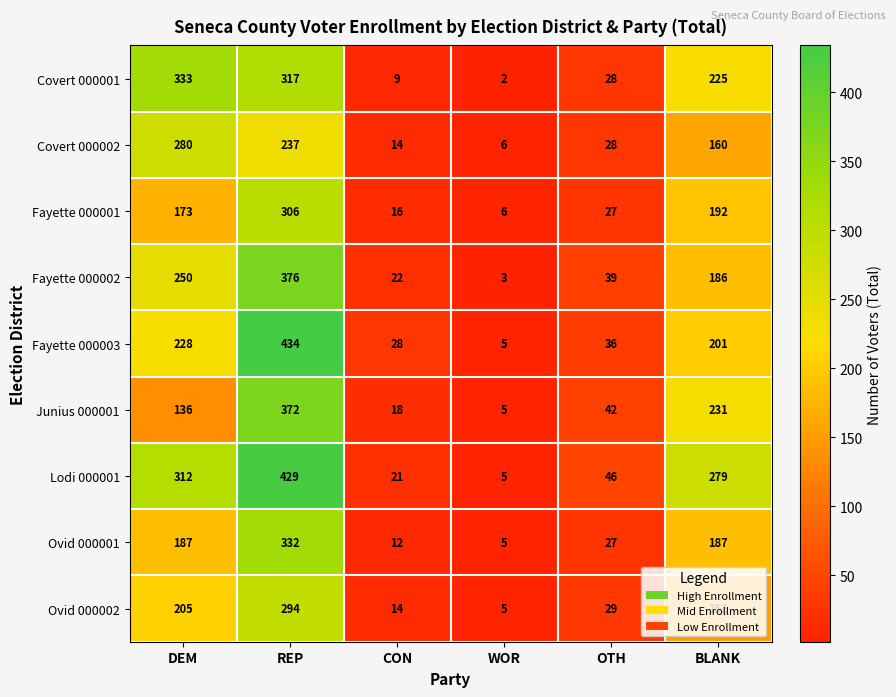

What is the difference between the Fayette 000002 values at DEM and CON?

228